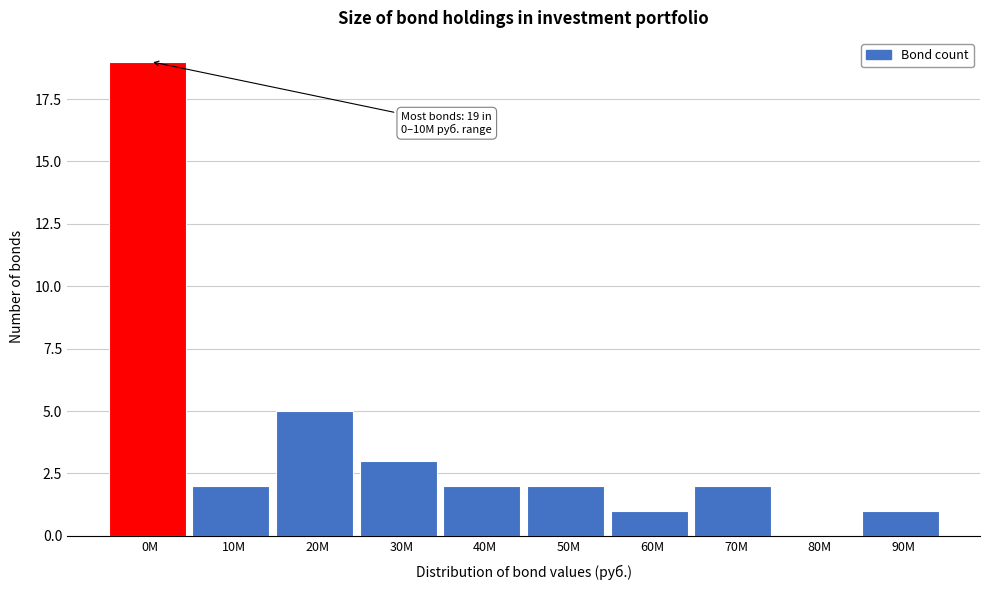

Reading right to left, transcribe all the data shown in this chart.

90M=1	80M=0	70M=2	60M=1	50M=2	40M=2	30M=3	20M=5	10M=2	0M=19